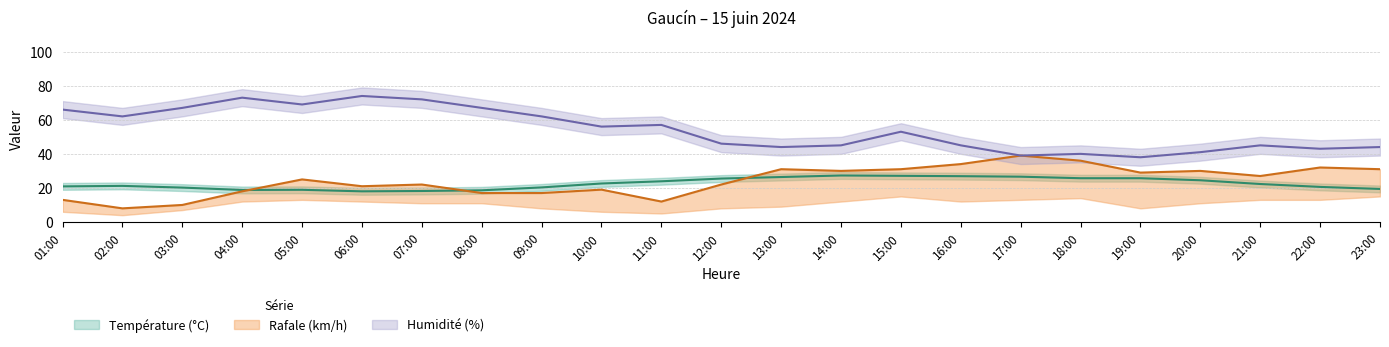

True or false: Humidité (%) and Température (°C) cross at least once.

False